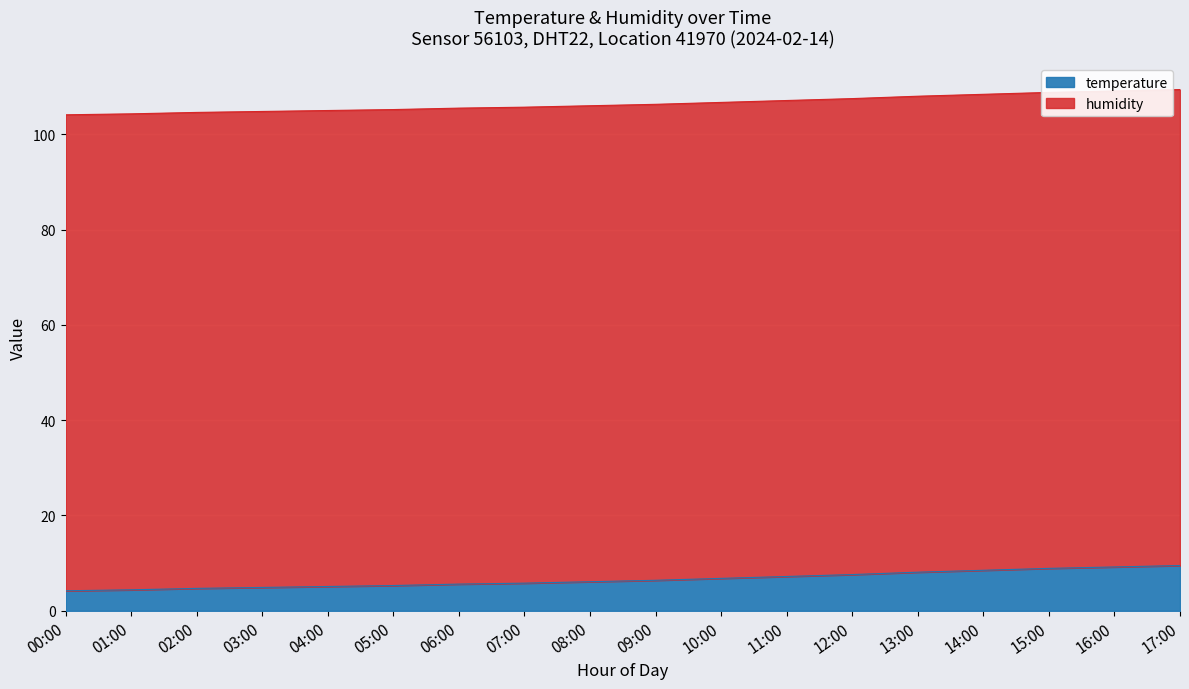

What is the change in value from 00:00 to 10:00?

+2.6